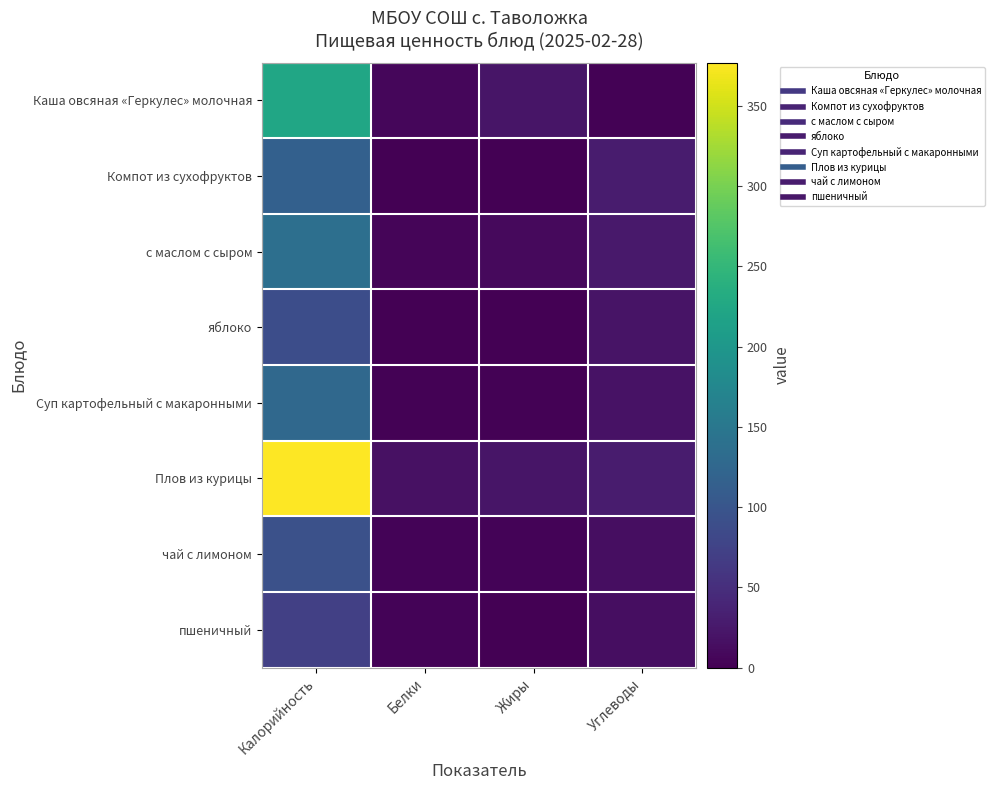

Which series has the widest spread of values?

Плов из курицы